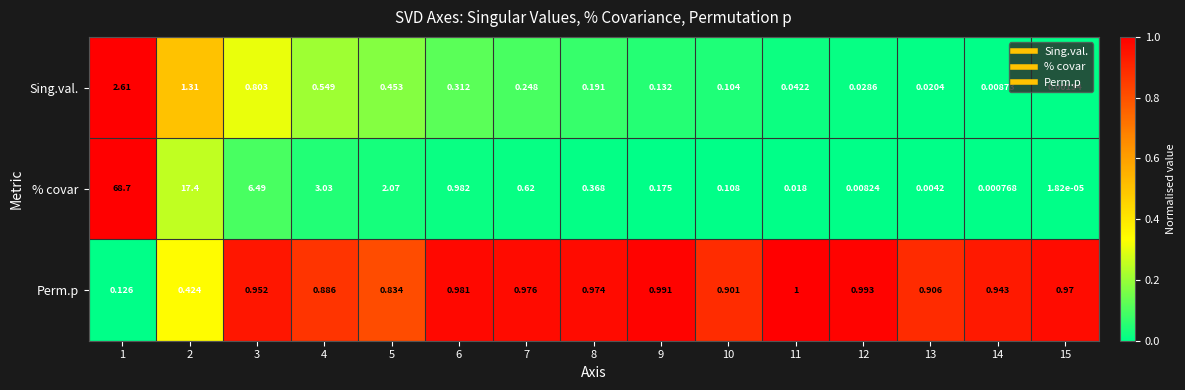

Which series has the largest total across all categories?

% covar